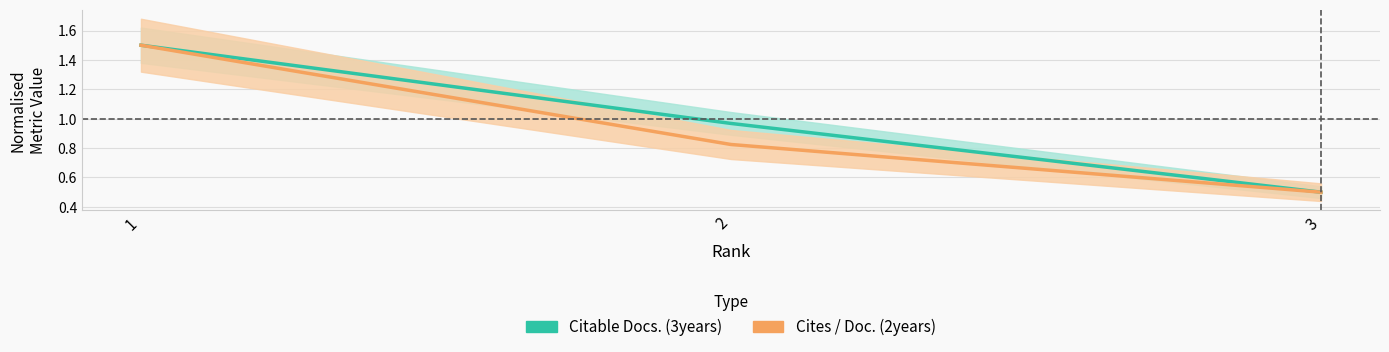

Count the Cites / Doc. (2years) values in the range 0 to 1.

2